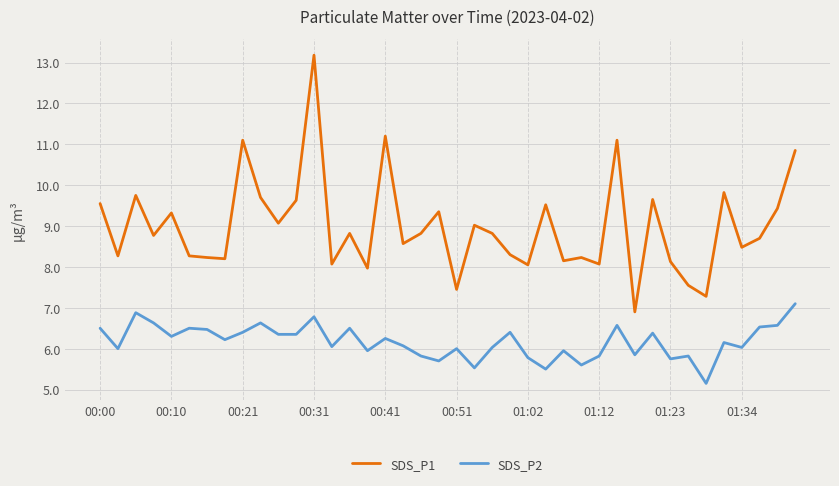

What is the smallest value displayed?

5.2